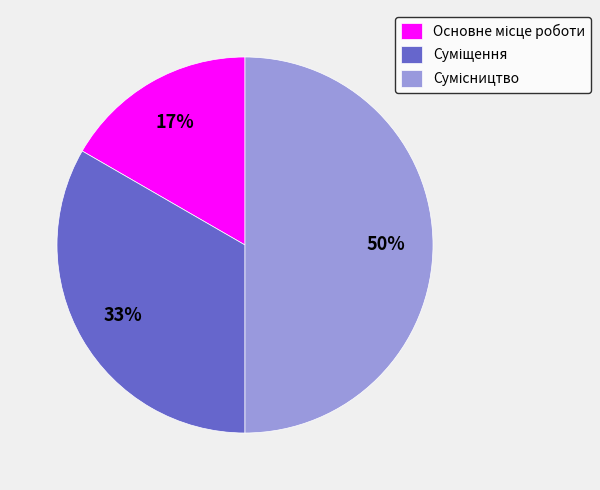

To the nearest percent, what is the average slice percentage?

33%